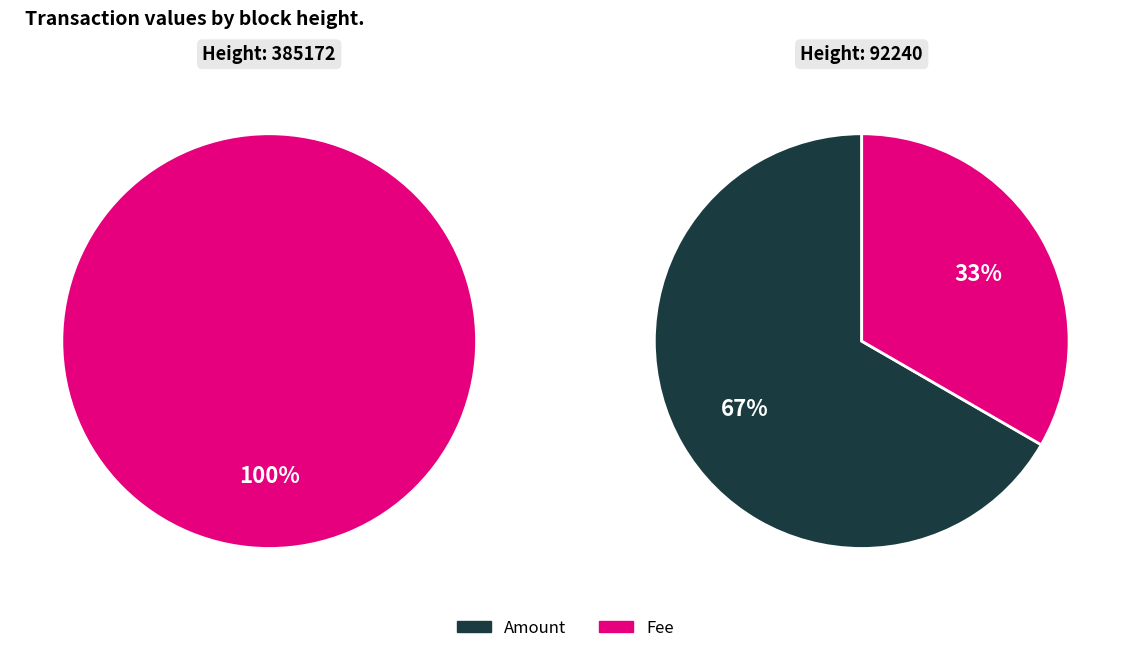

Which series has the widest spread of values?

Amount